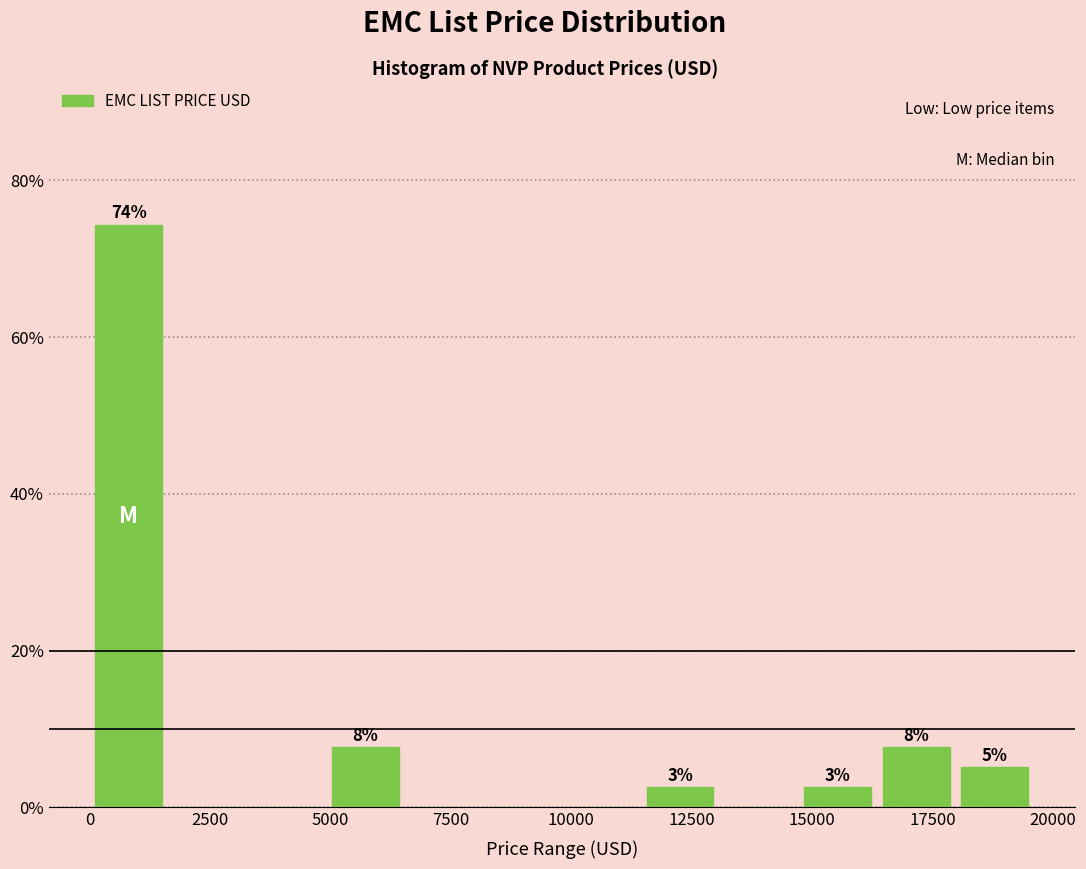

Around what value on the x-axis is the tallest bar? Give the approximate position of its centre, as read against the axis.

1000